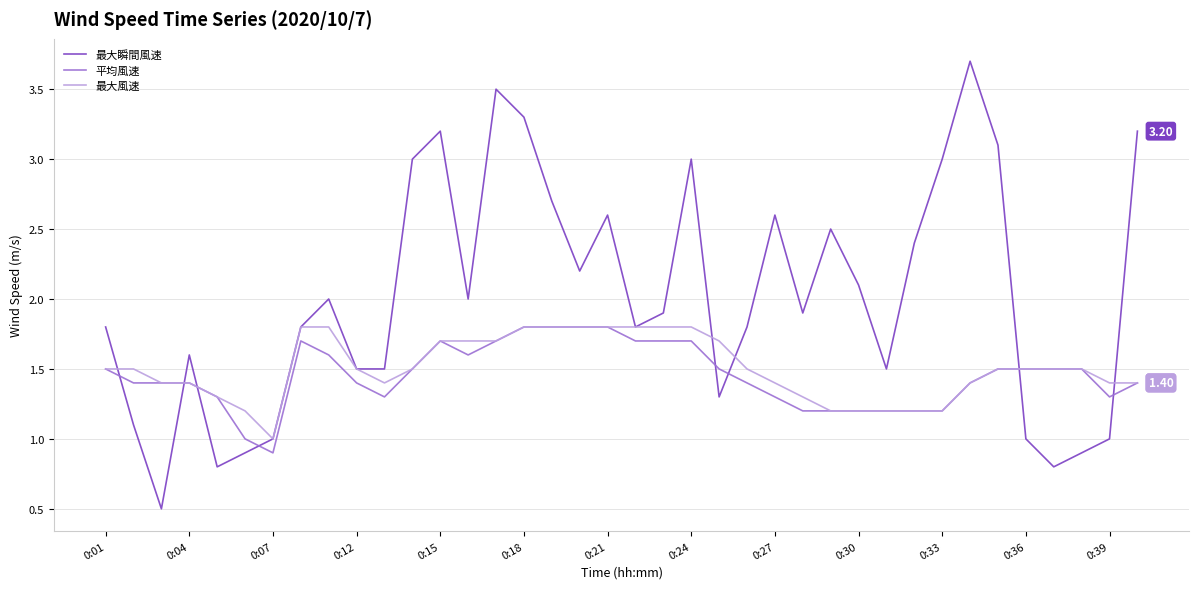

Which series has the largest range (max minus min)?

最大瞬間風速